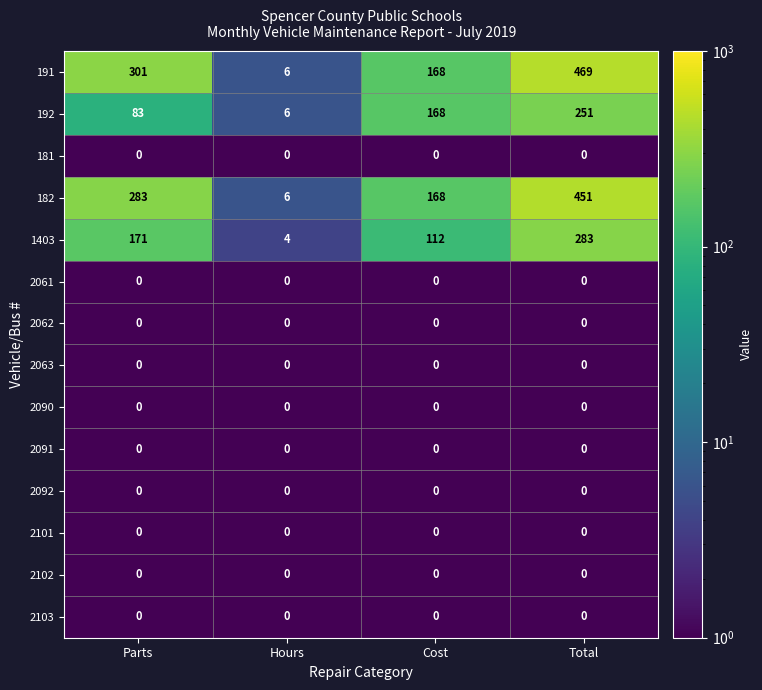

What value does the 1403 series have at Hours?

4